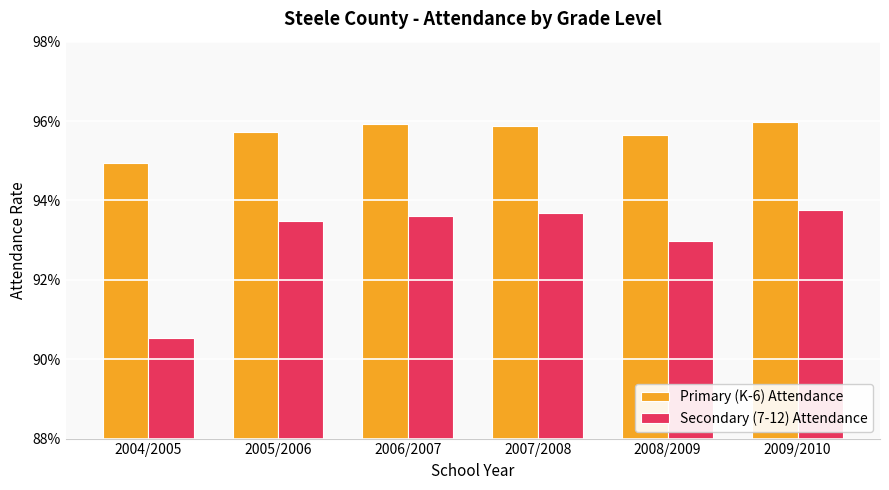

List the series in order of their peak value, highest first.

Primary (K-6) Attendance, Secondary (7-12) Attendance